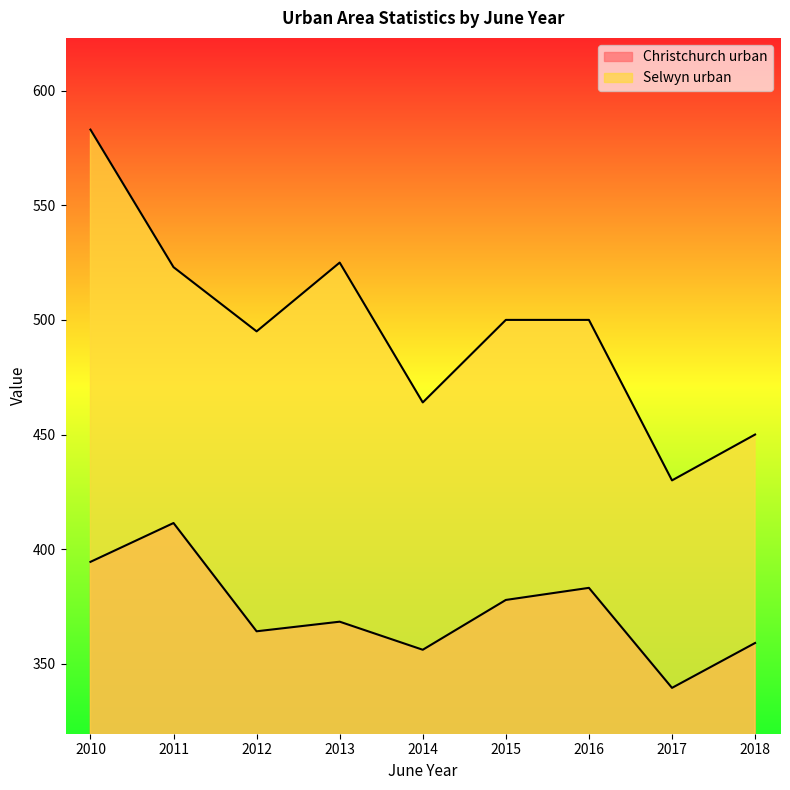

At how many categories does at least one series exceed 551?

1